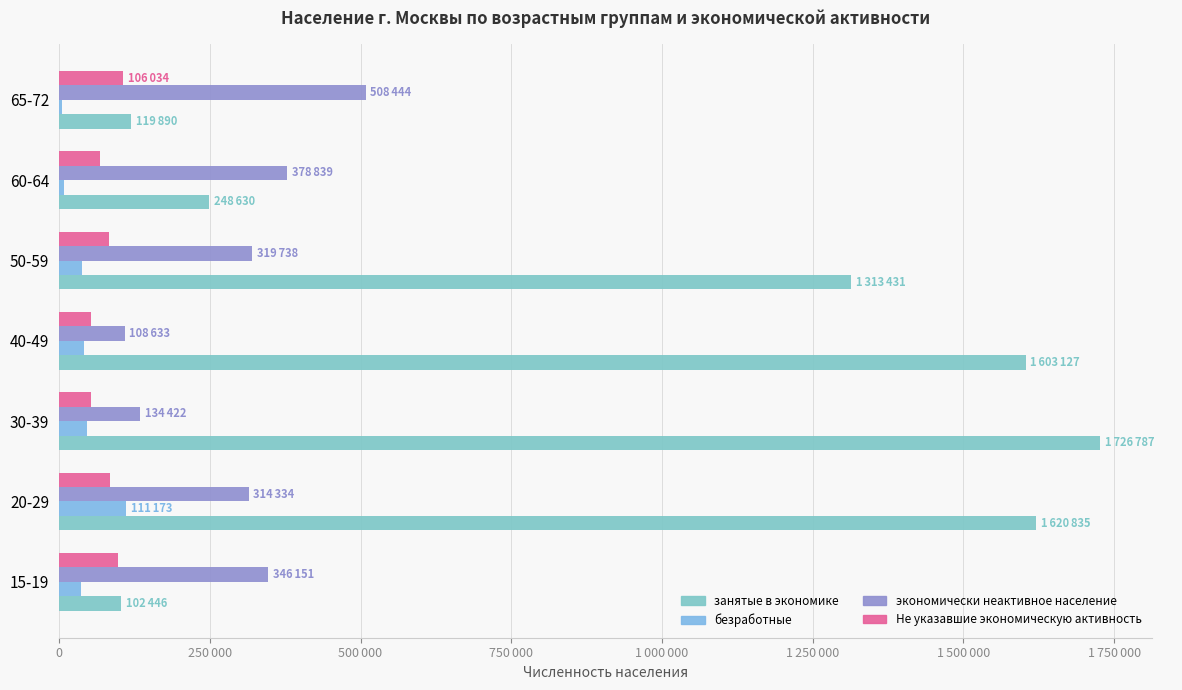

What are all the series names shown in the legend?

занятые в экономике, безработные, экономически неактивное население, Не указавшие экономическую активность